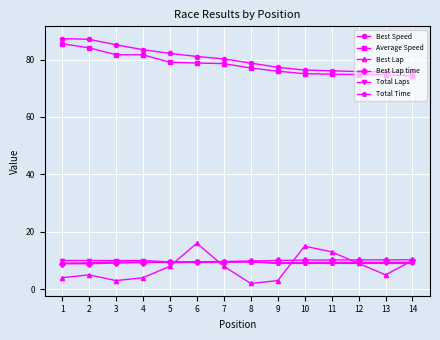

What is the average value of the Best Lap time series?

9.7